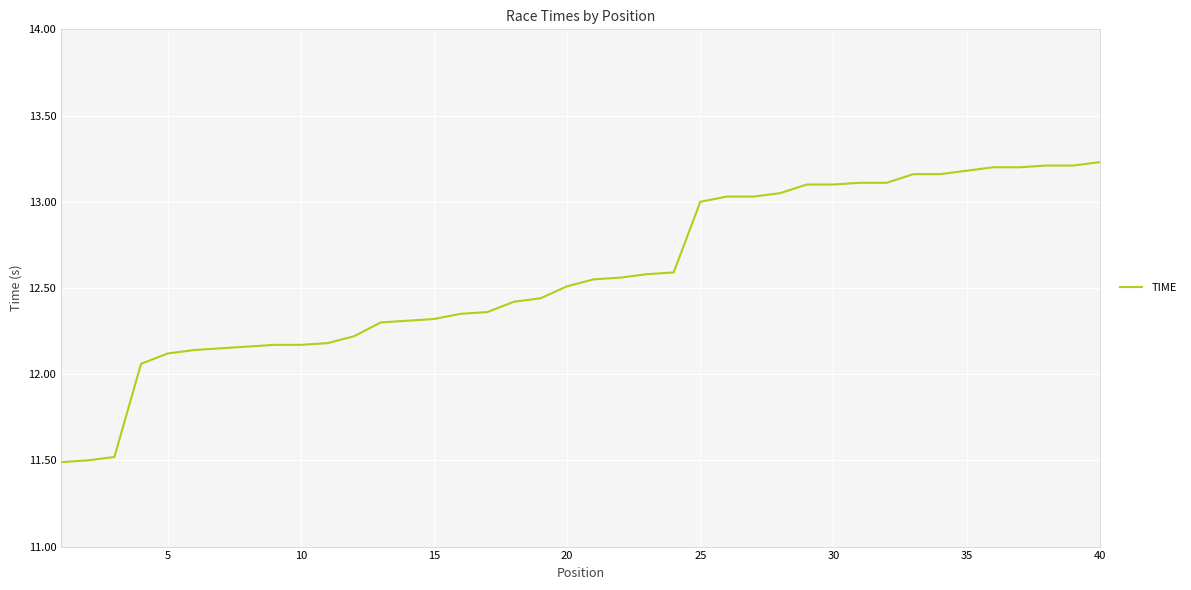

What is the minimum value shown in the chart?

11.5